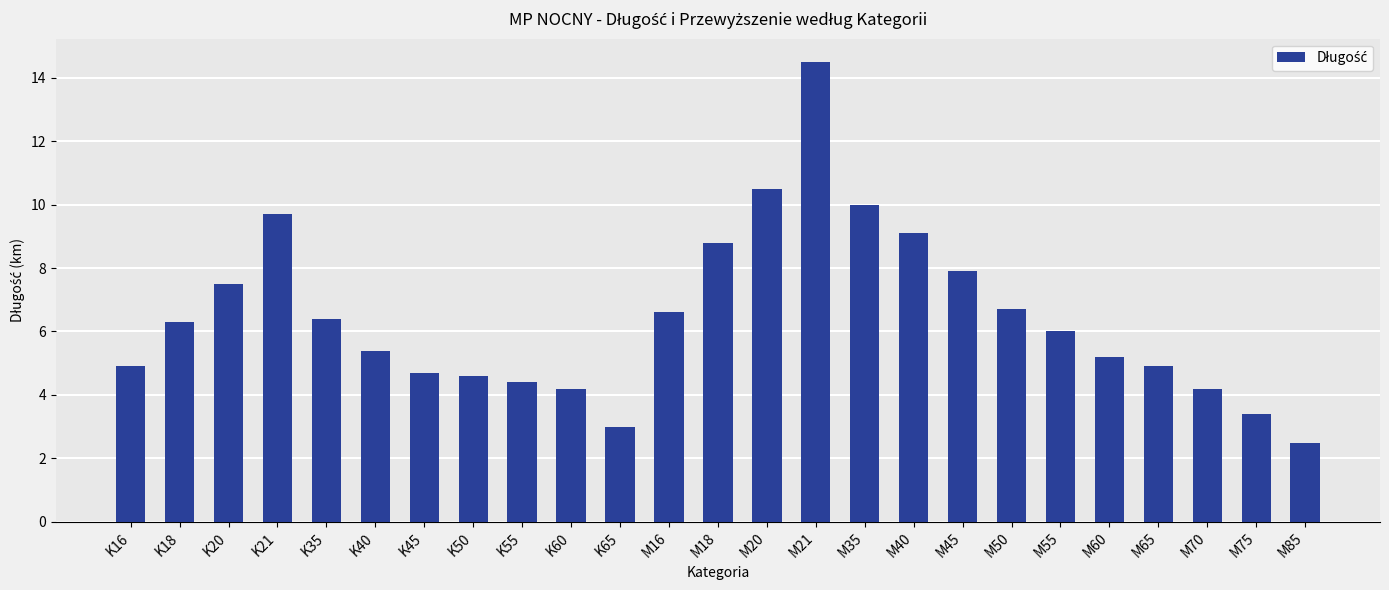

What is the label of the 25th bar from the left?

M85